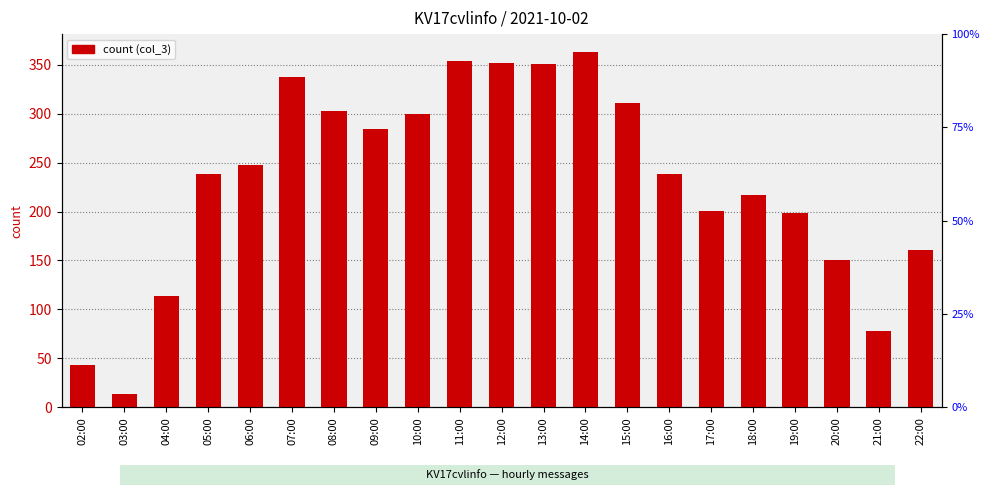

Which label corresponds to the largest value in the chart?

14:00